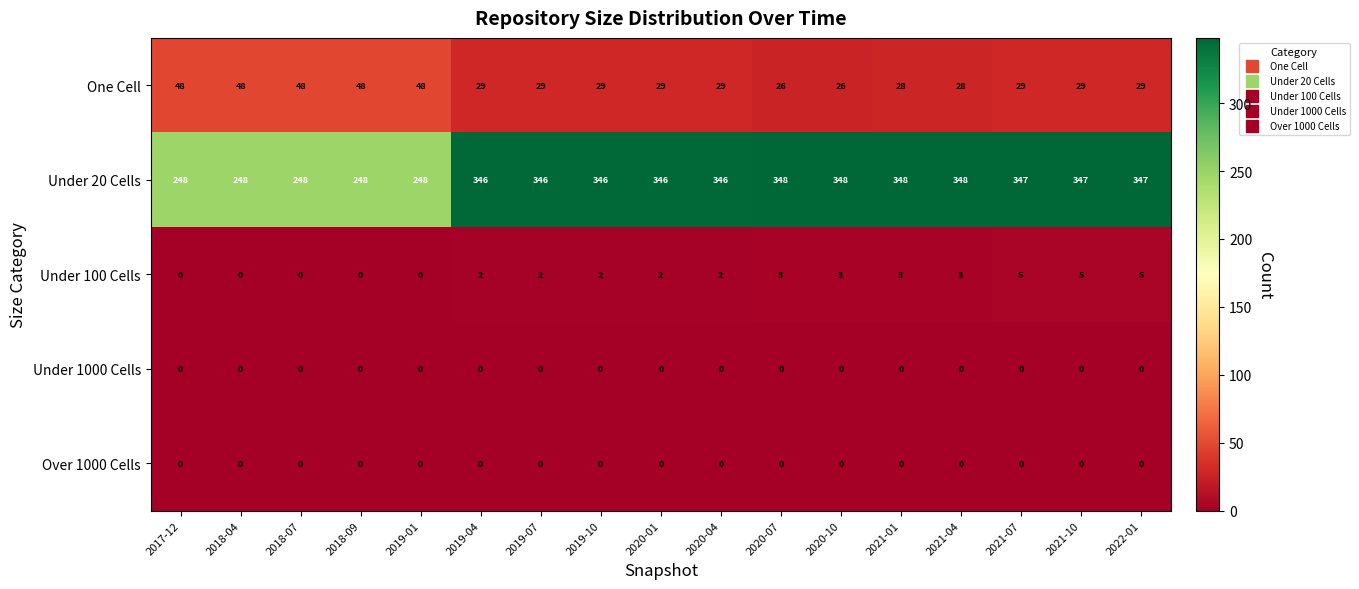

At how many categories does at least one series exceed 183?

17